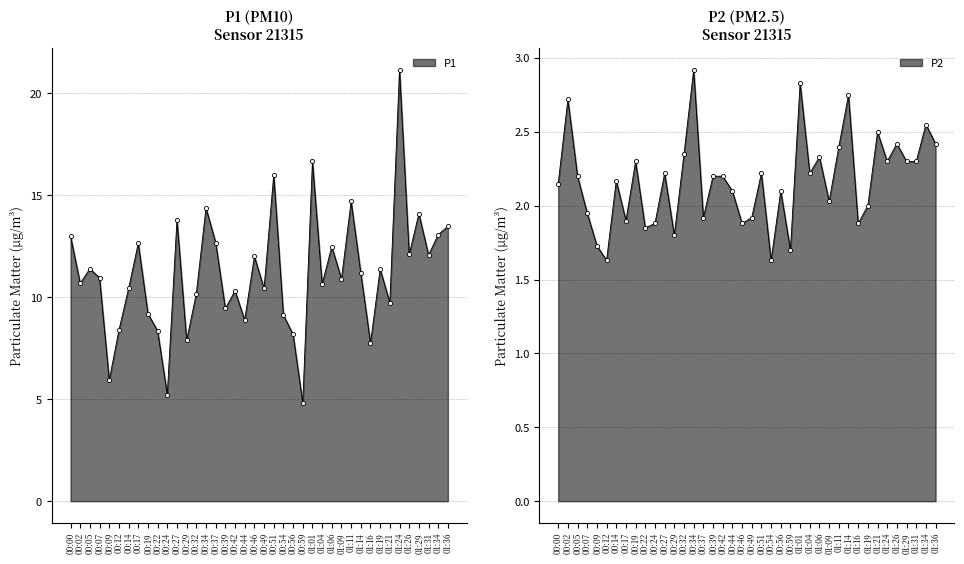

Reading left to right, list all the values displayed in this chart.

P1: 13.0	10.7	11.4	10.9	5.9	8.4	10.4	12.7	9.2	8.3	5.2	13.8	7.9	10.2	14.4	12.7	9.4	10.3	8.9	12.0	10.4	16.0	9.1	8.2	4.8	16.7	10.7	12.5	10.9	14.7	11.2	7.8	11.4	9.7	21.1	12.1	14.1	12.1	13.1	13.5
P2: 2.1	2.7	2.2	1.9	1.7	1.6	2.2	1.9	2.3	1.9	1.9	2.2	1.8	2.4	2.9	1.9	2.2	2.2	2.1	1.9	1.9	2.2	1.6	2.1	1.7	2.8	2.2	2.3	2.0	2.4	2.8	1.9	2.0	2.5	2.3	2.4	2.3	2.3	2.5	2.4